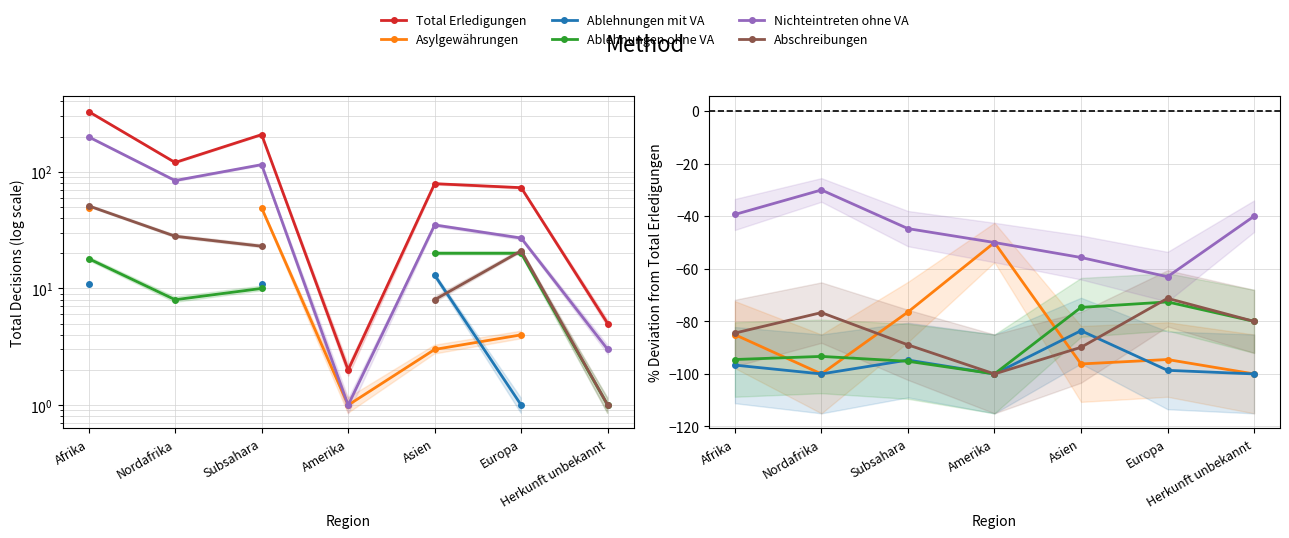

List the labels in order of Ablehnungen ohne VA value, largest first.

Europa, Asien, Herkunft unbekannt, Nordafrika, Afrika, Subsahara, Amerika